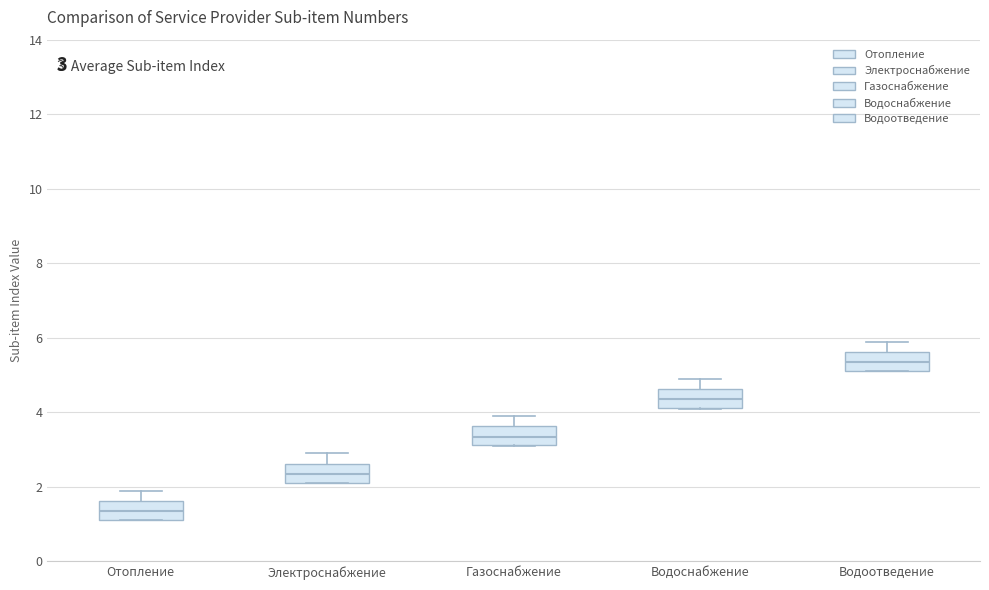

Which box has the lowest median line?

Отопление